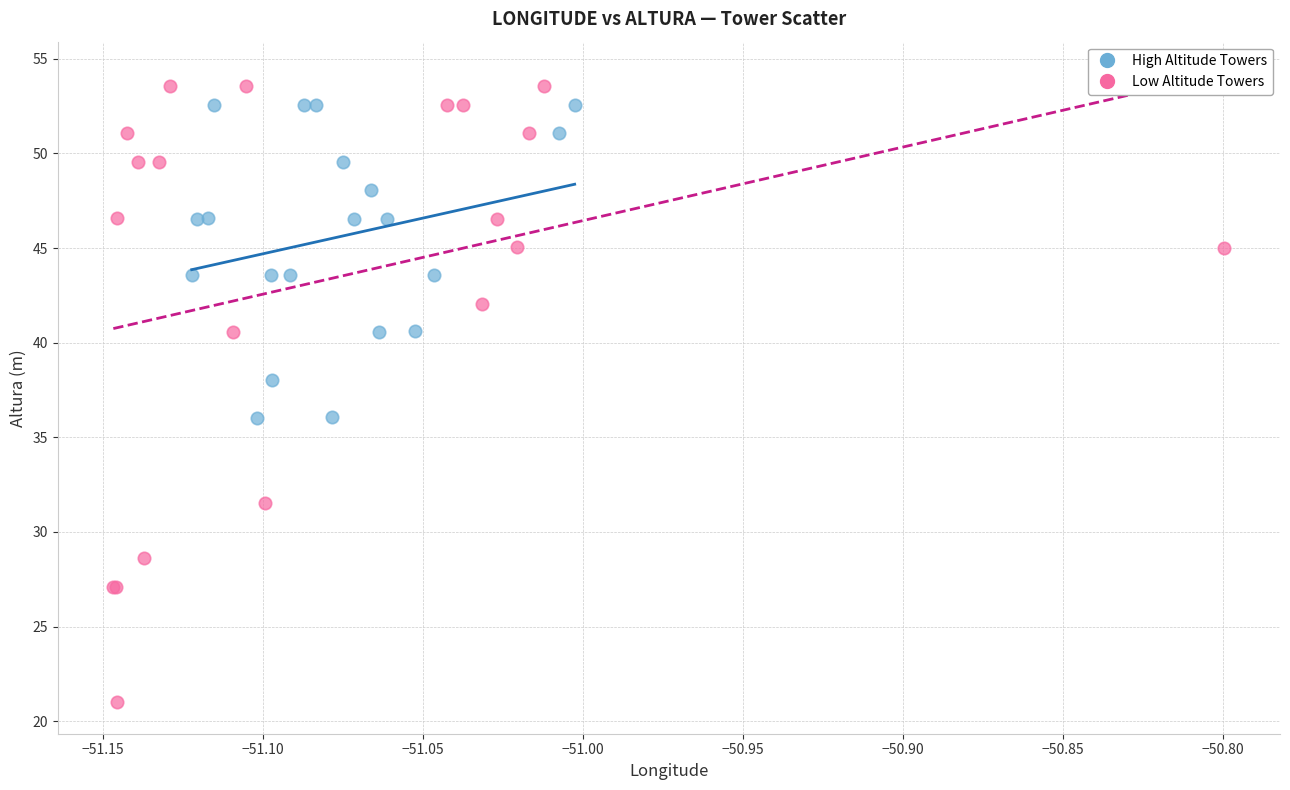

Which series has the widest spread of Y values?

Low Altitude Towers